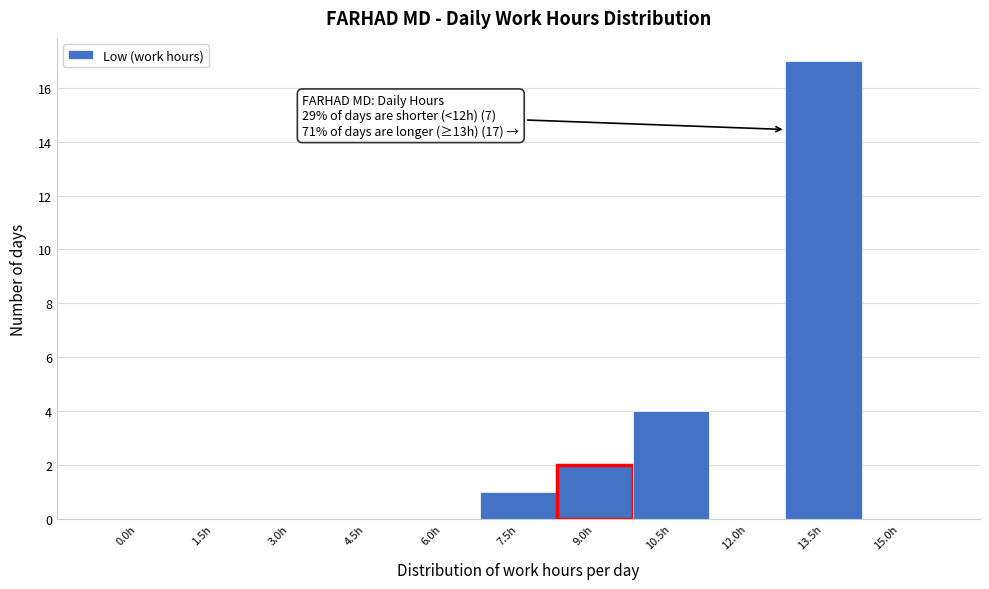

Reading right to left, list all the values displayed in this chart.

15.0h=0	13.5h=17	12.0h=0	10.5h=4	9.0h=2	7.5h=1	6.0h=0	4.5h=0	3.0h=0	1.5h=0	0.0h=0